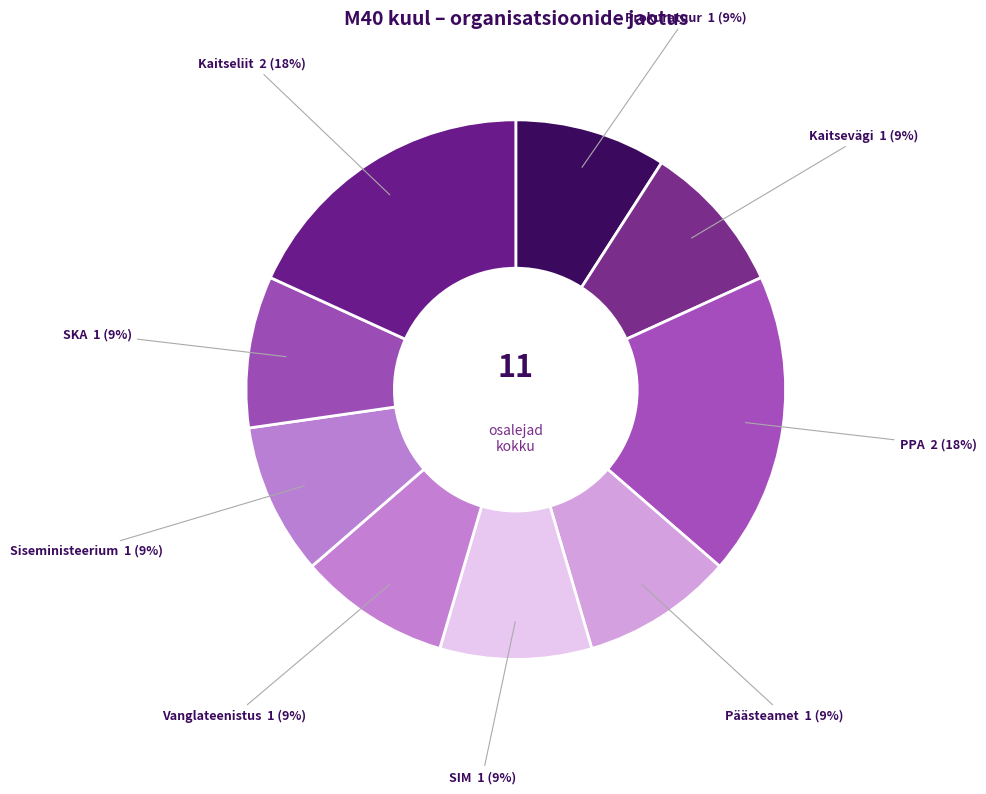

Is the sum of SKA 1 (9%) and Prokuratuur 1 (9%) greater than half?

No